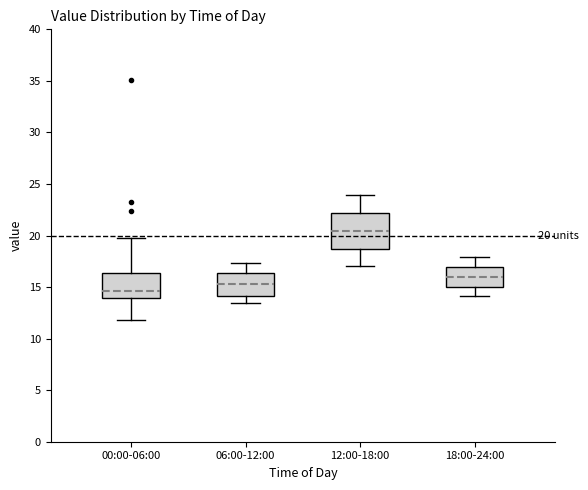

Which box is the tallest, from its lower edge to its upper edge?

12:00-18:00